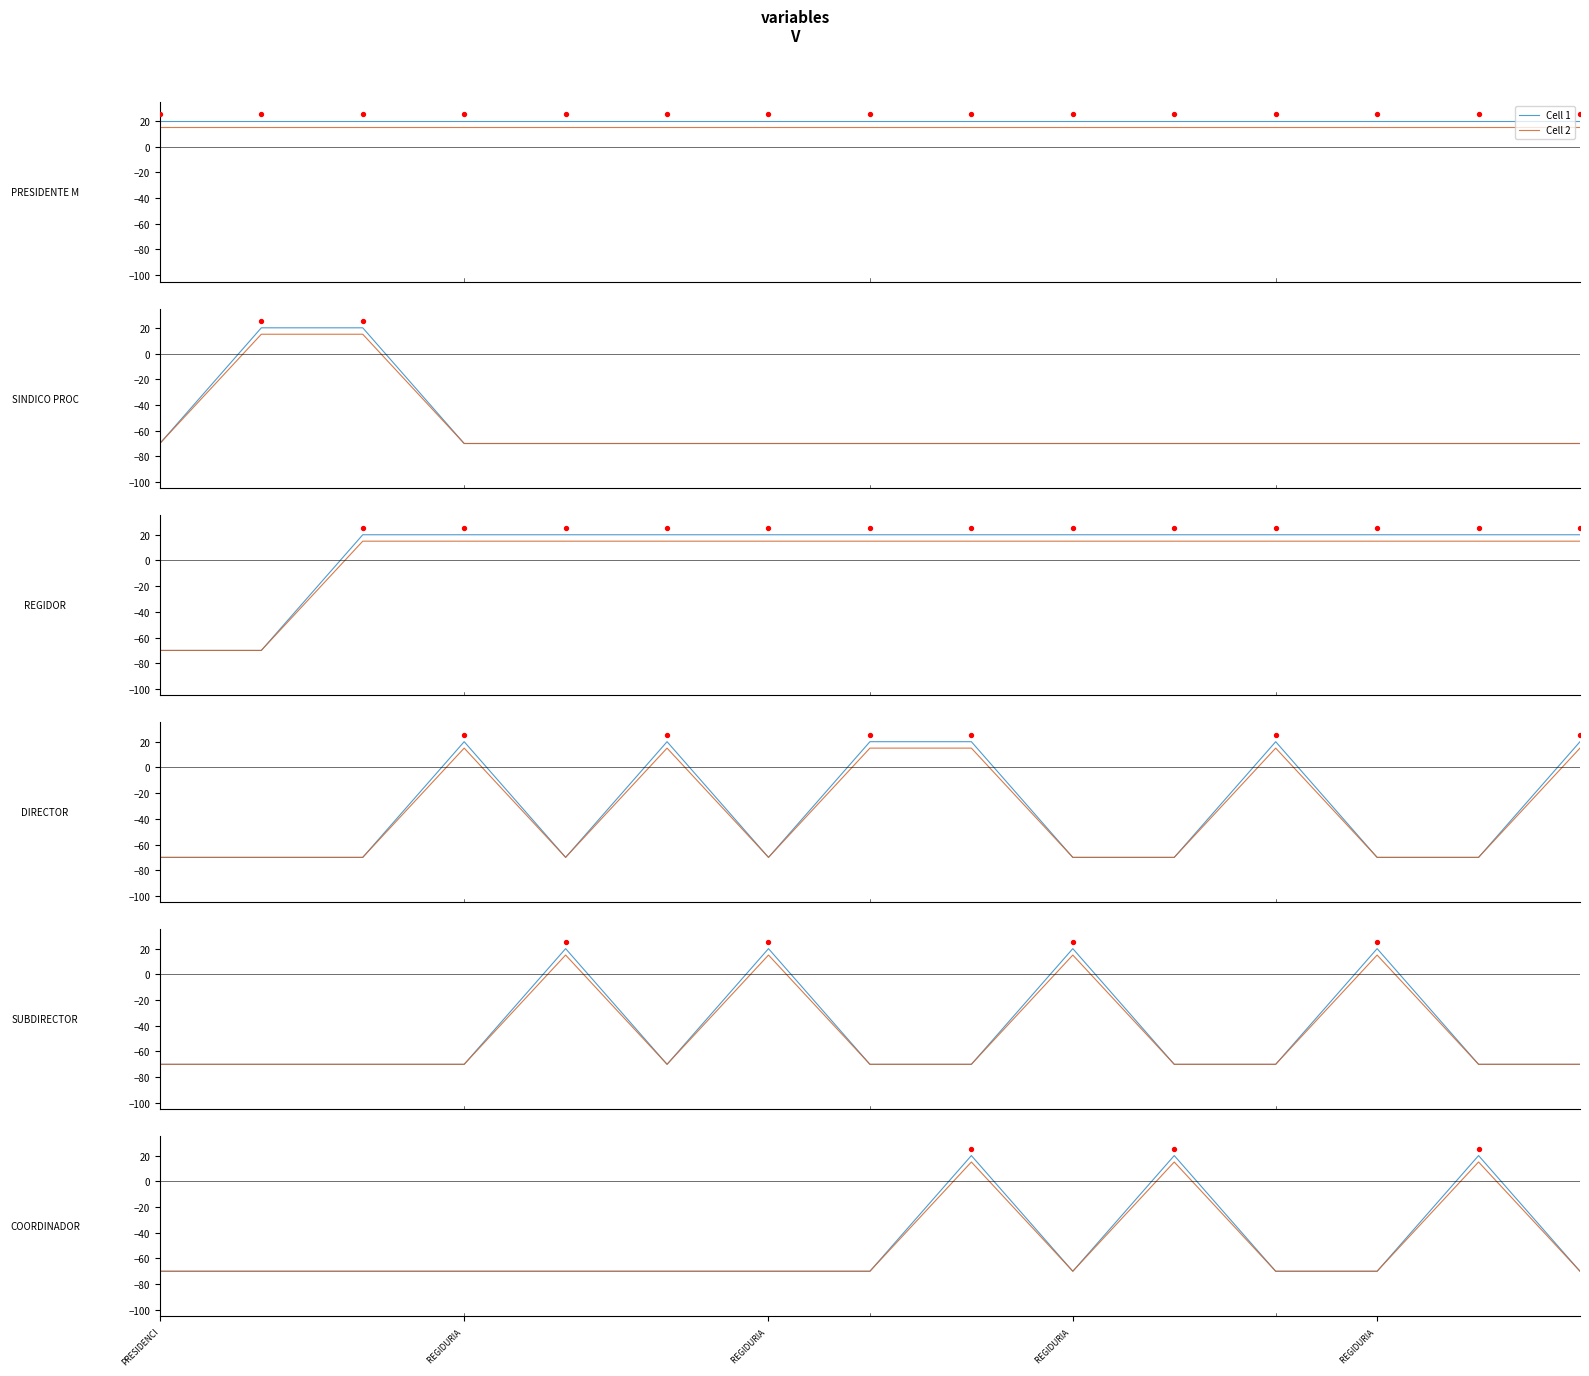

At which category is the sum across all series the highest?

8